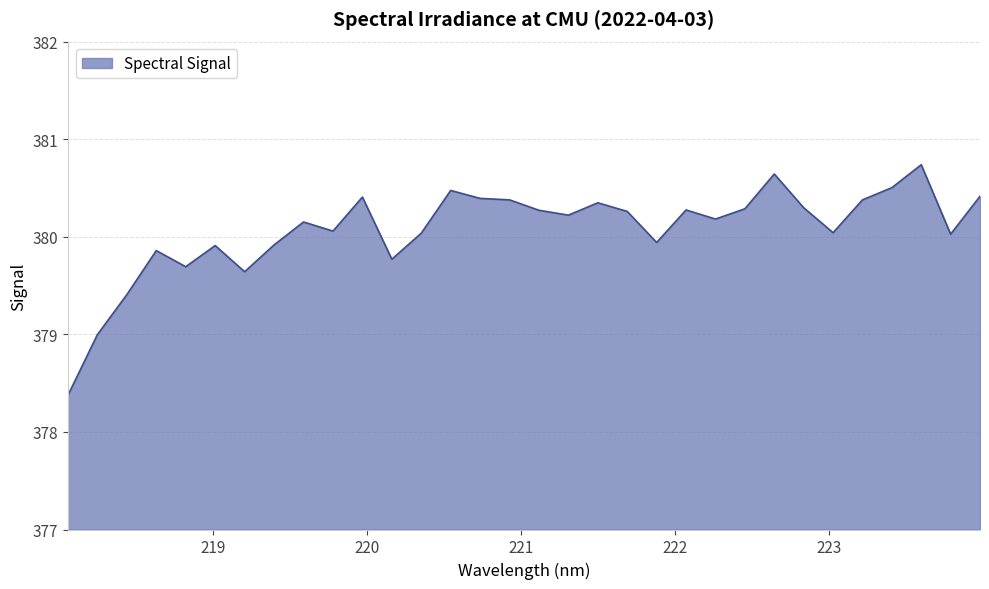

What is the maximum value shown in the chart?

380.7